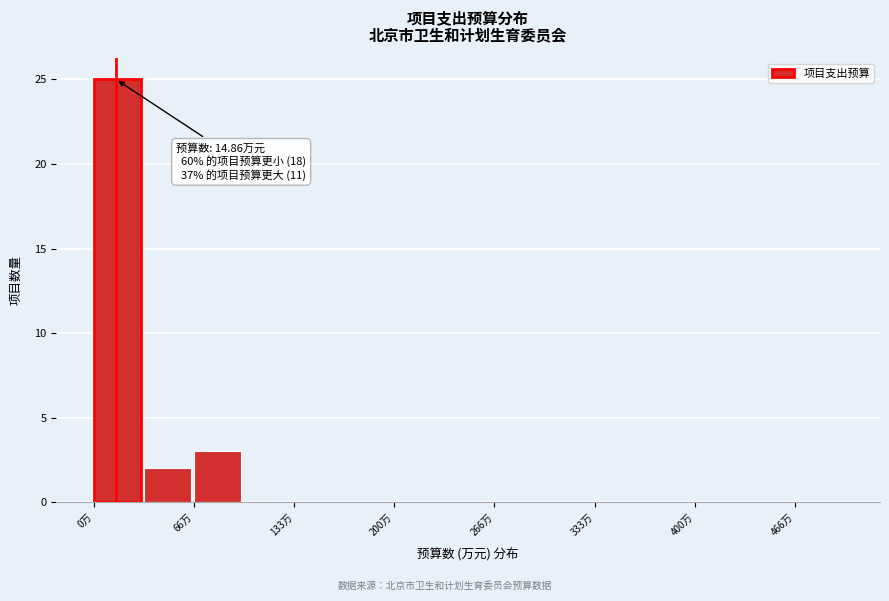

Around what value on the x-axis is the tallest bar? Give the approximate position of its centre, as read against the axis.

20